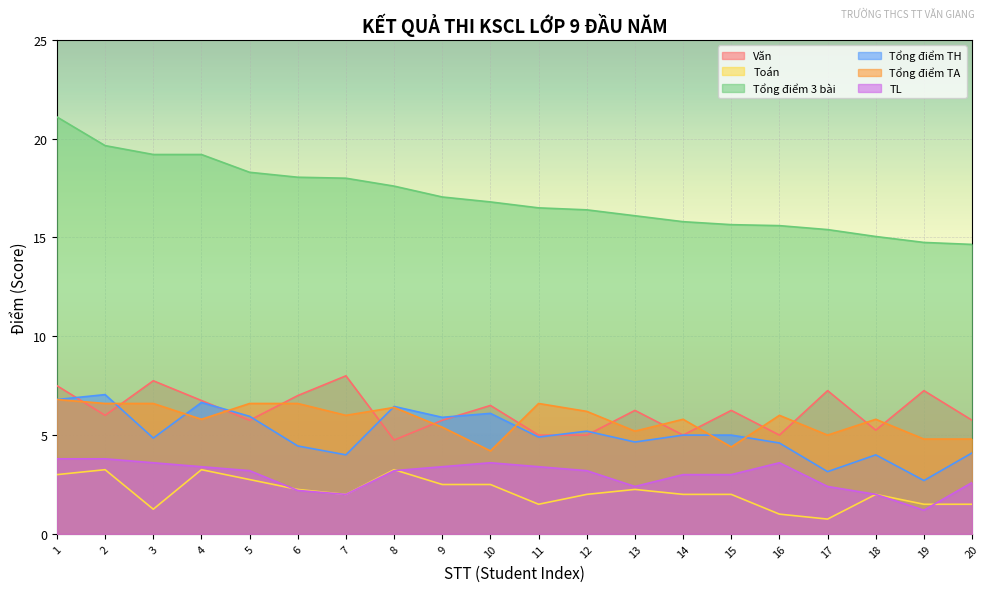

How many interior local valleys does the Văn series have?

6